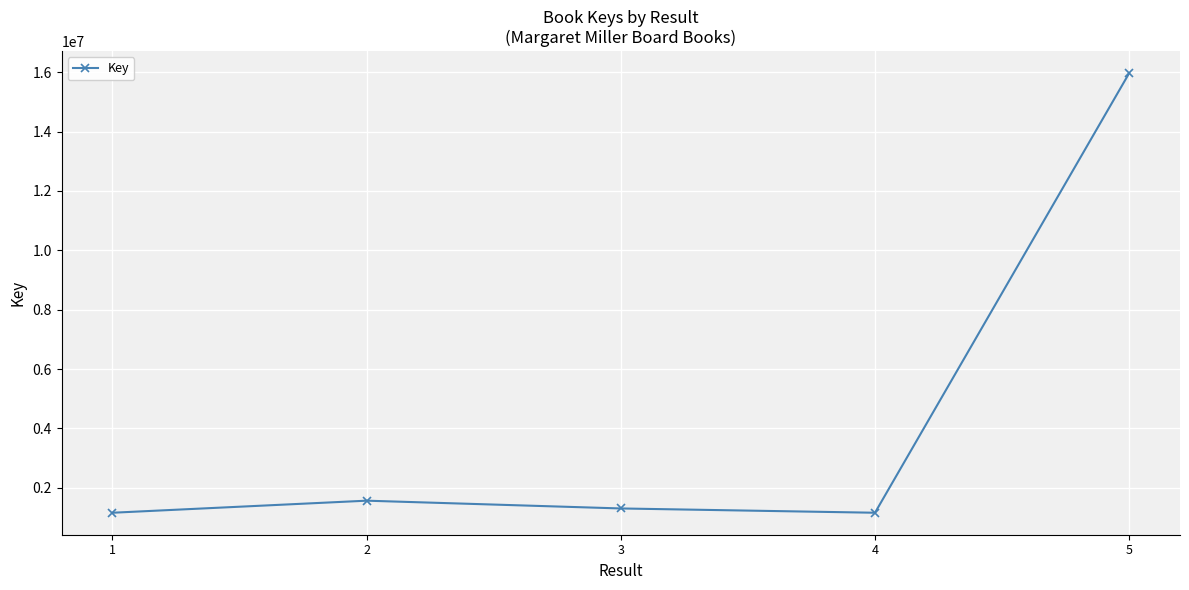

What is the change in value from 1 to 2?

+406398